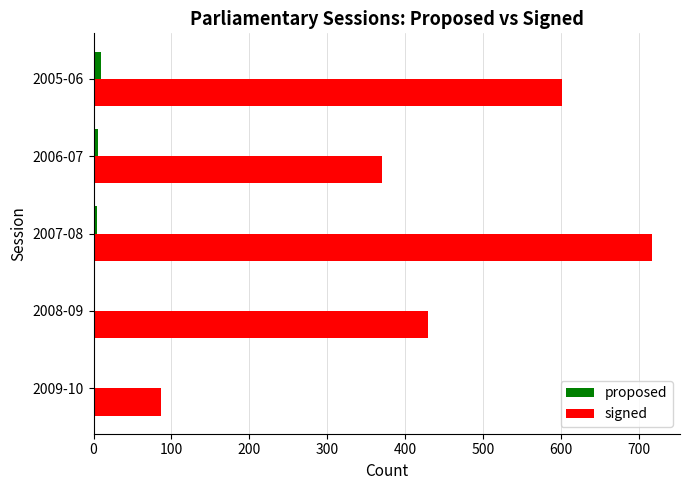

Where is signed nearest to the value 401?

2008-09